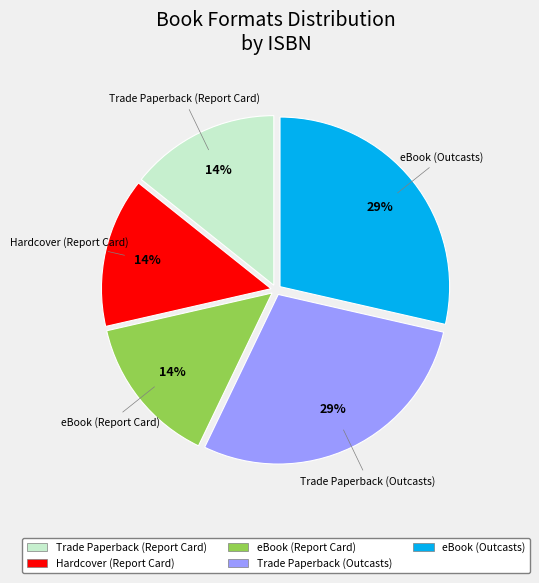

Is there a majority slice in this chart?

No